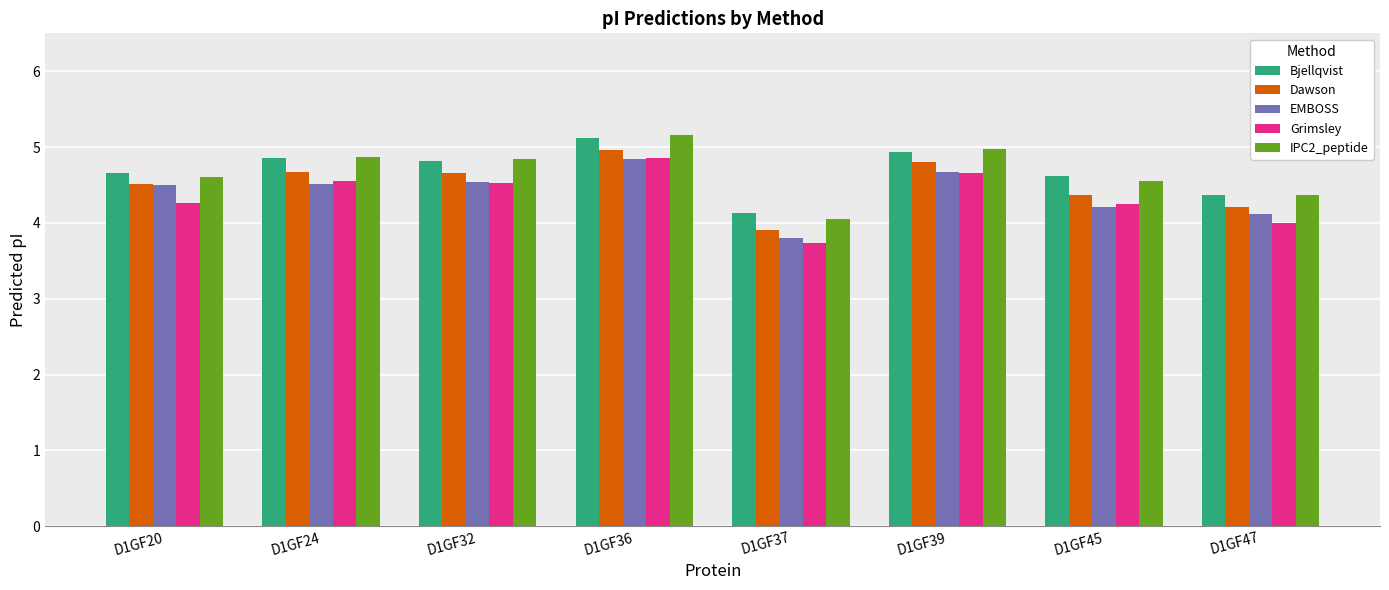

What is the difference between the second highest and minimum values in the Dawson series?

0.9